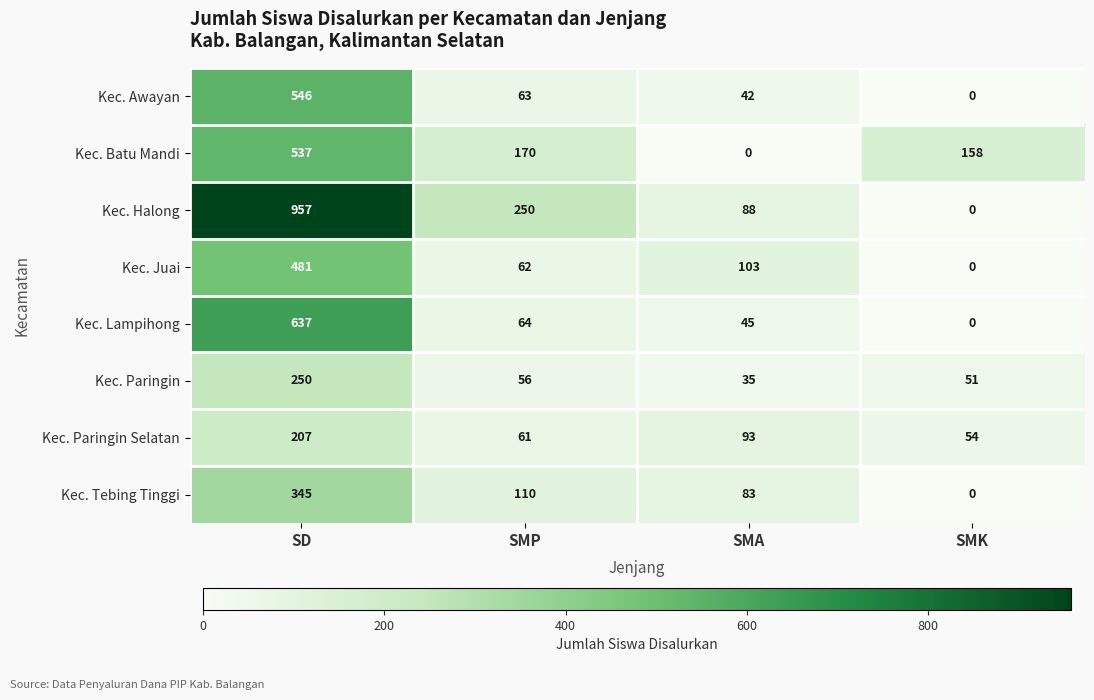

List the labels in order of Kec. Tebing Tinggi value, largest first.

SD, SMP, SMA, SMK